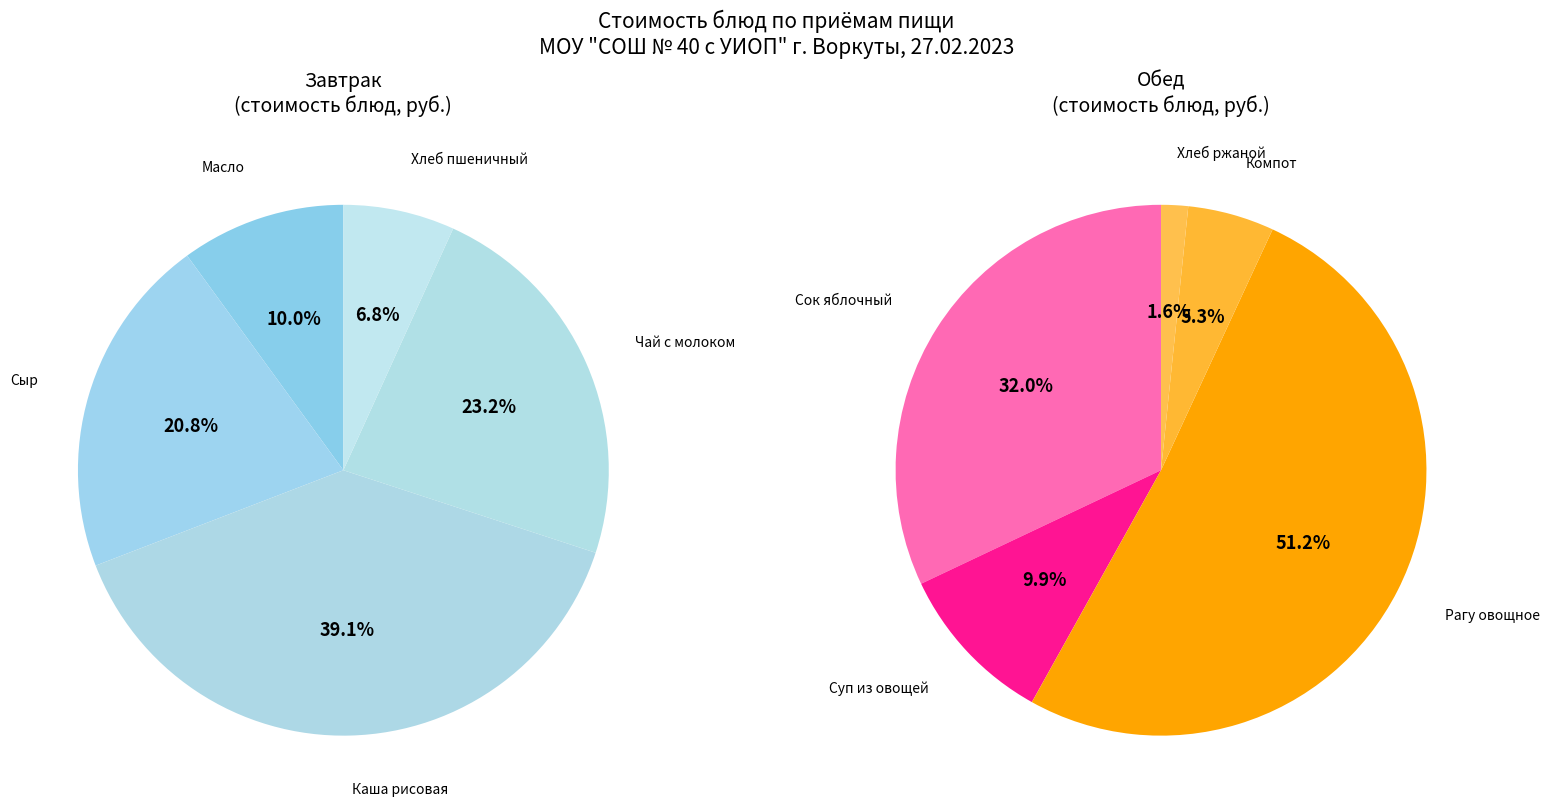

Is it true that Обед is 33% of the pie?

False